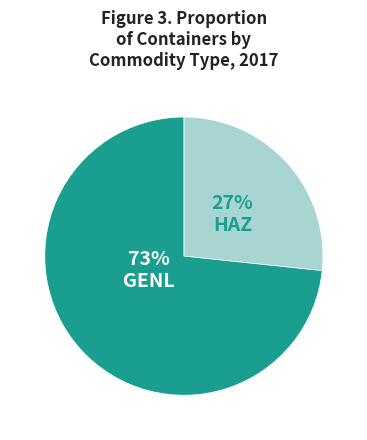

Does any single category account for the majority?

Yes